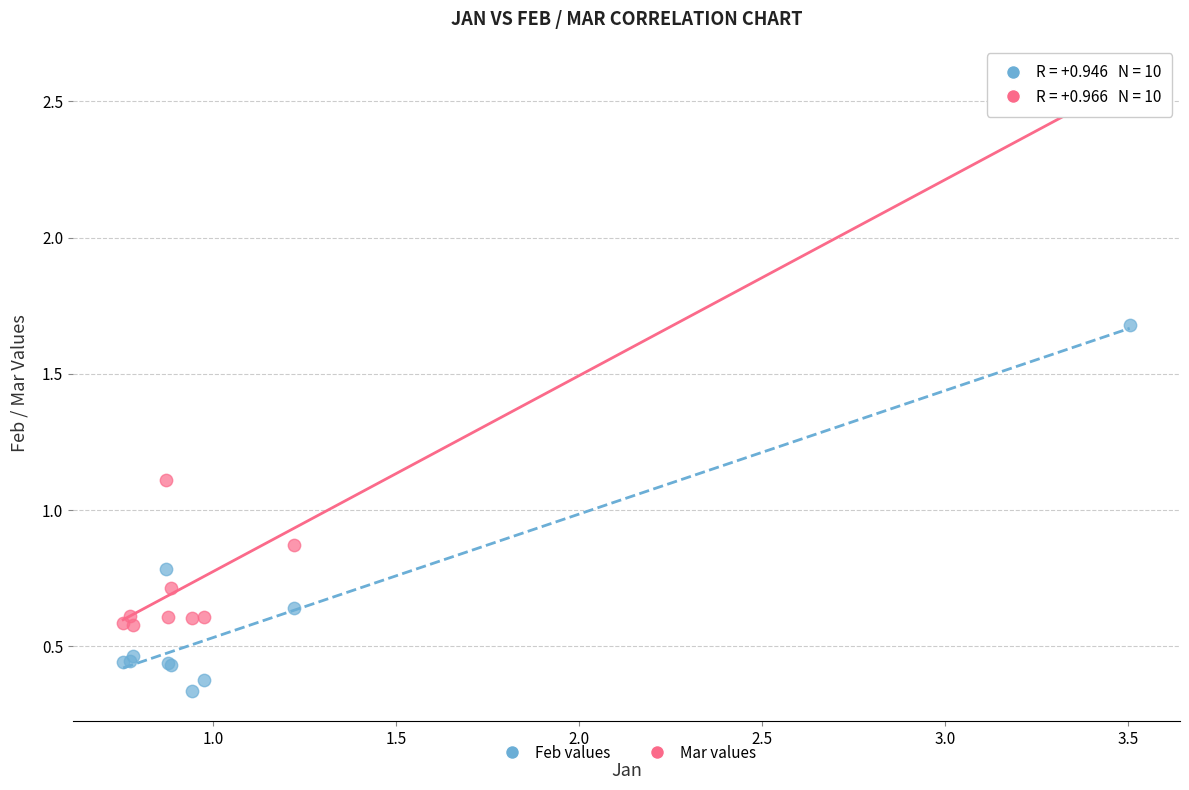

Which series reaches the minimum Y coordinate?

Feb values